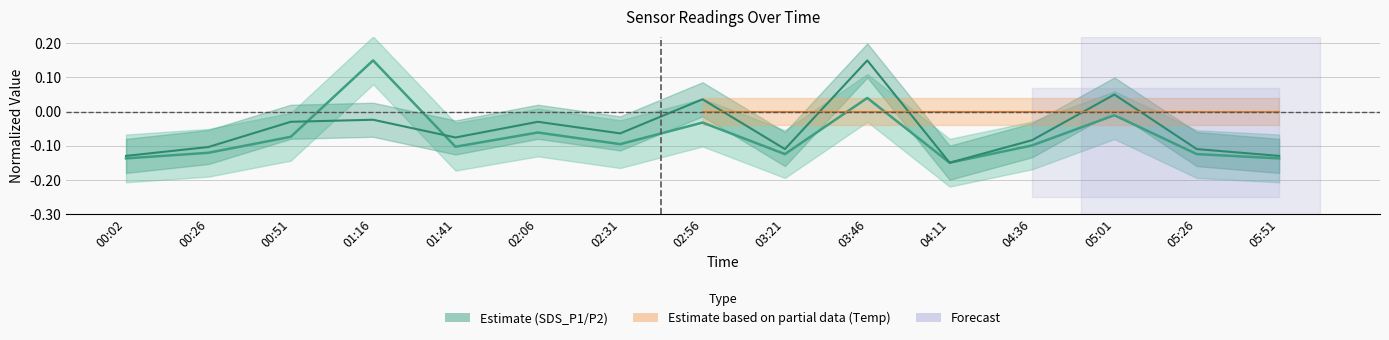

At which label is SDS_P1 closest to 0?

05:01